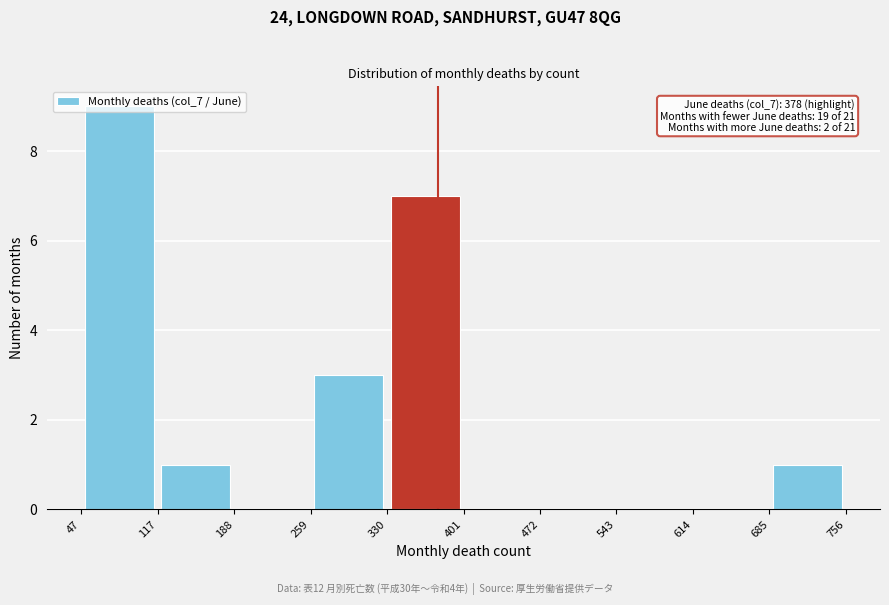

Which range on the x-axis has the tallest bar?

47 to 117